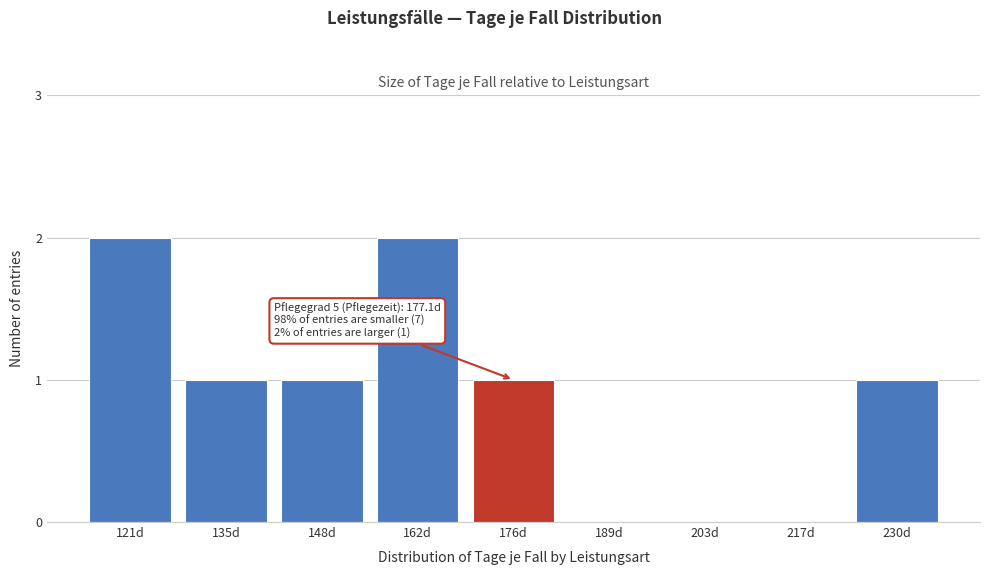

Reading left to right, list all the values displayed in this chart.

121d=2	135d=1	148d=1	162d=2	176d=1	189d=0	203d=0	217d=0	230d=1